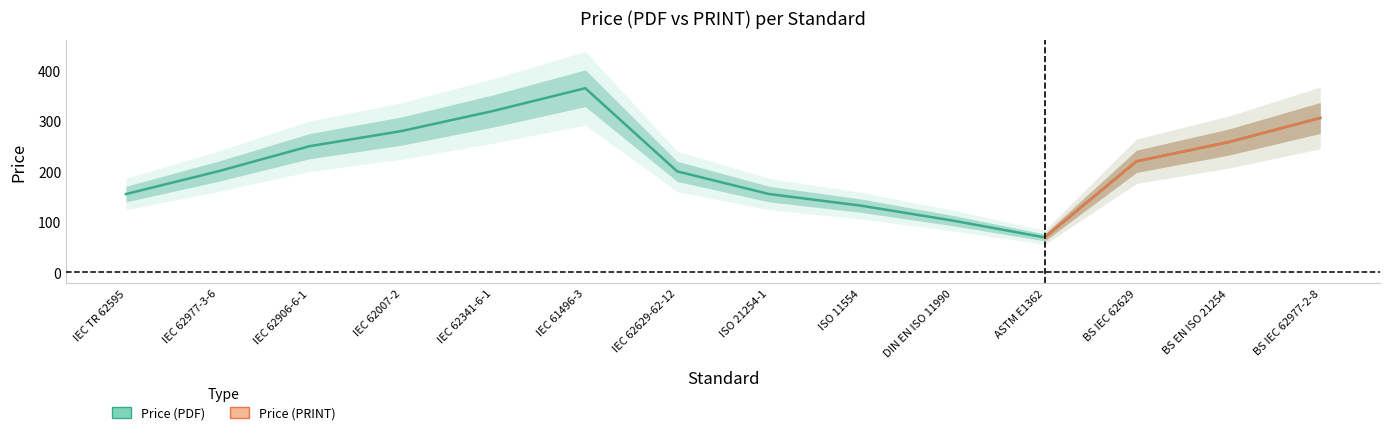

Reading right to left, list all the values displayed in this chart.

BS IEC 62977-2-8=306.0	BS EN ISO 21254=258.0	BS IEC 62629=220.0	ASTM E1362=69.0	DIN EN ISO 11990=102.3	ISO 11554=132.0	ISO 21254-1=155.0	IEC 62629-62-12=200.0	IEC 61496-3=365.0	IEC 62341-6-1=320.0	IEC 62007-2=280.0	IEC 62906-6-1=250.0	IEC 62977-3-6=200.0	IEC TR 62595=155.0